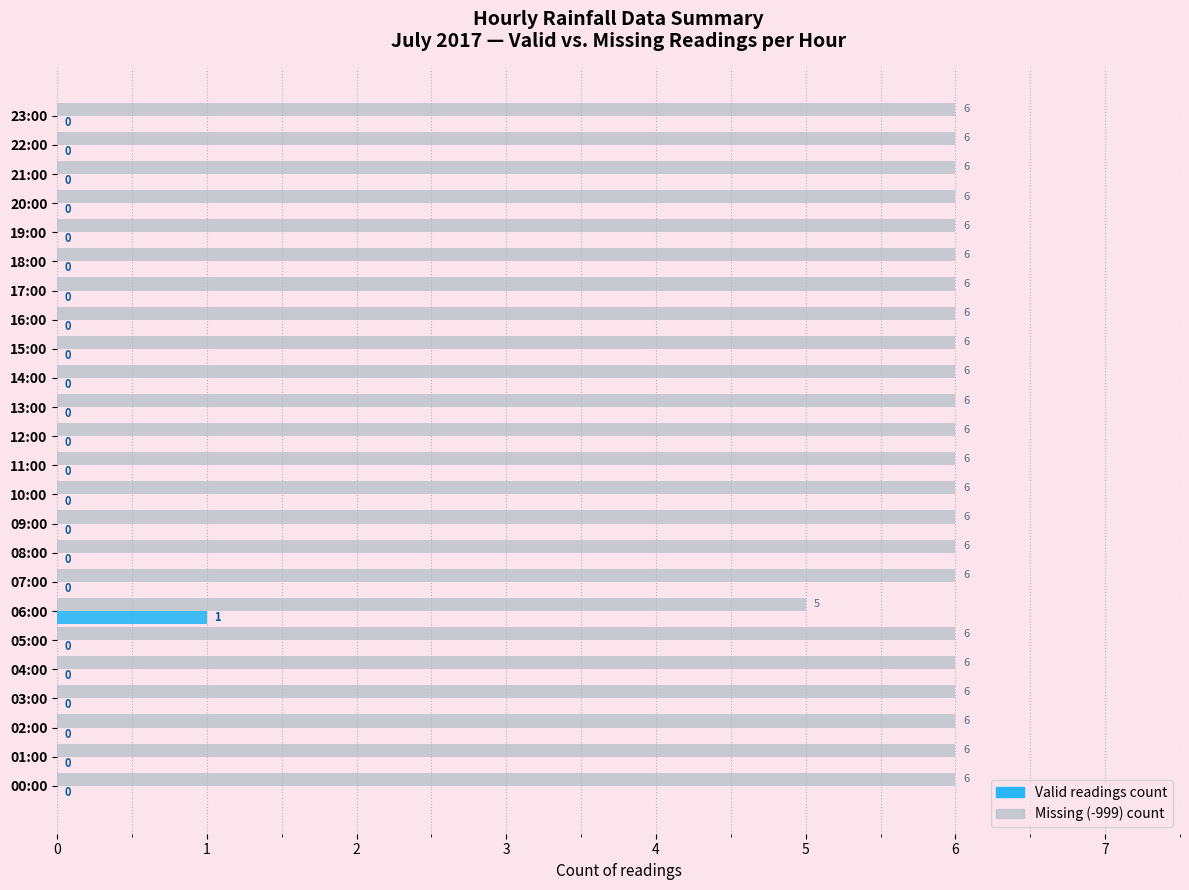

True or false: Valid readings count has a value of 0 at 20:00.

True